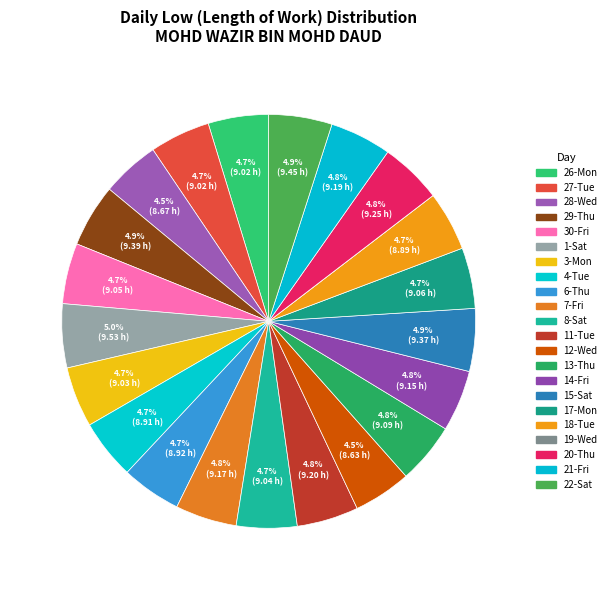

Count the number of slices in the pie.

22